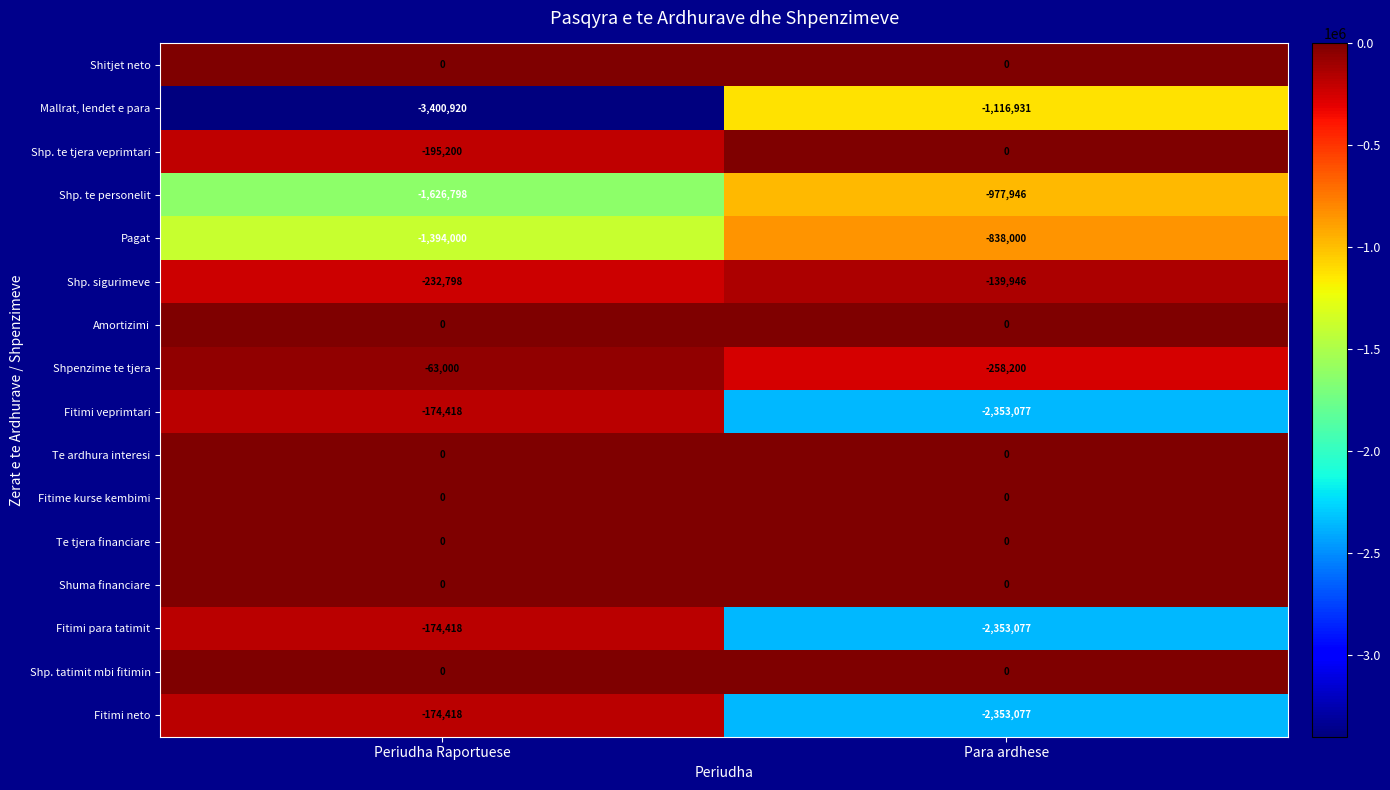

What is the total value across all series at Periudha Raportuese?

-7435970